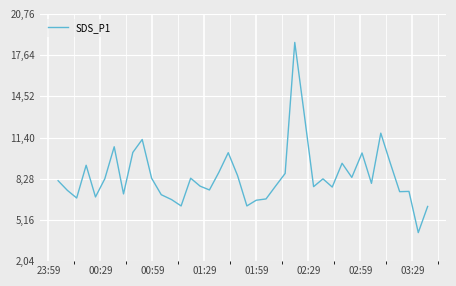

What is the value of the 37th point from the left?

7.3